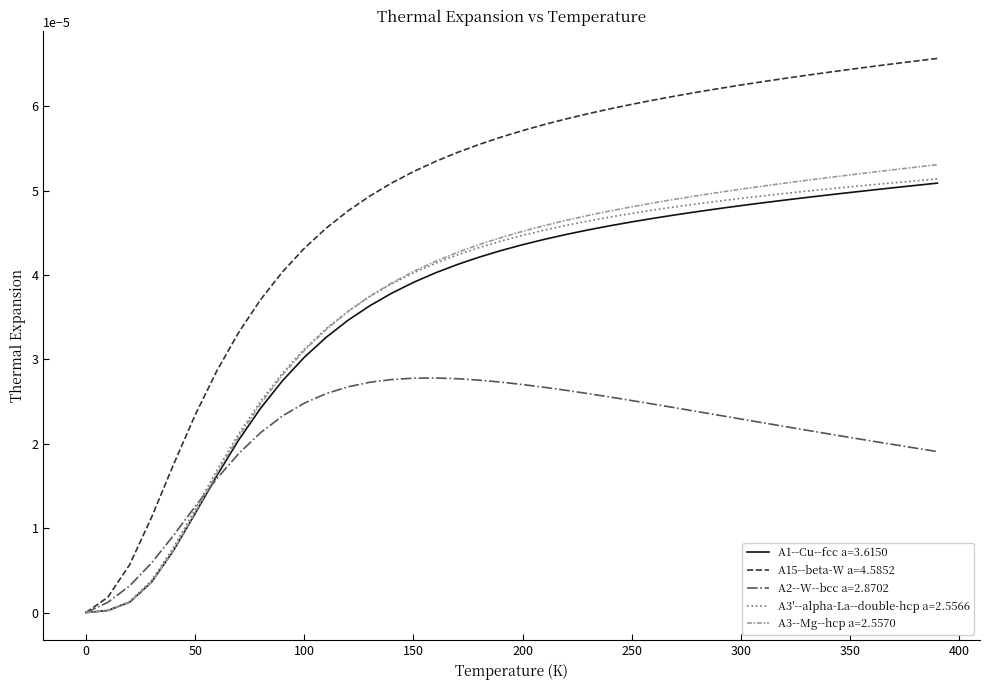

Which series has the largest total across all categories?

A15--beta-W a=4.5852